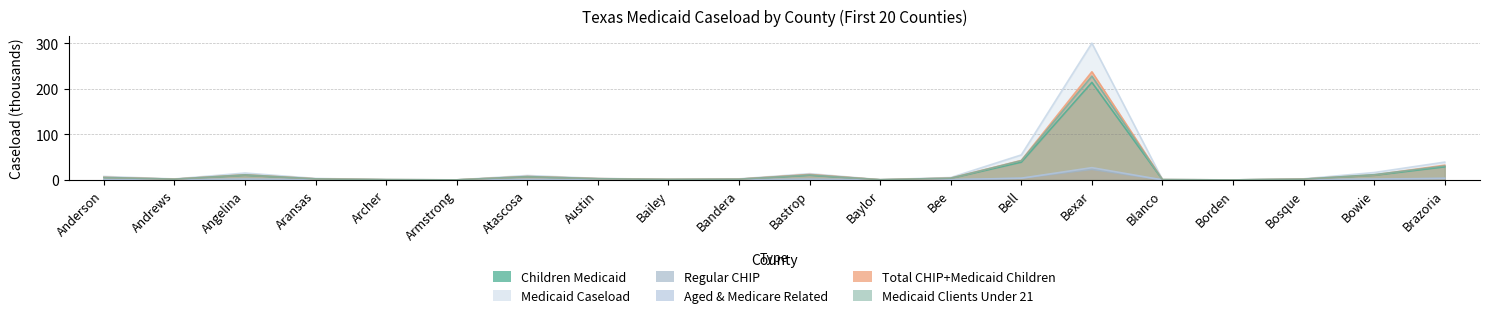

What is the label of the 13th point from the right?

Austin